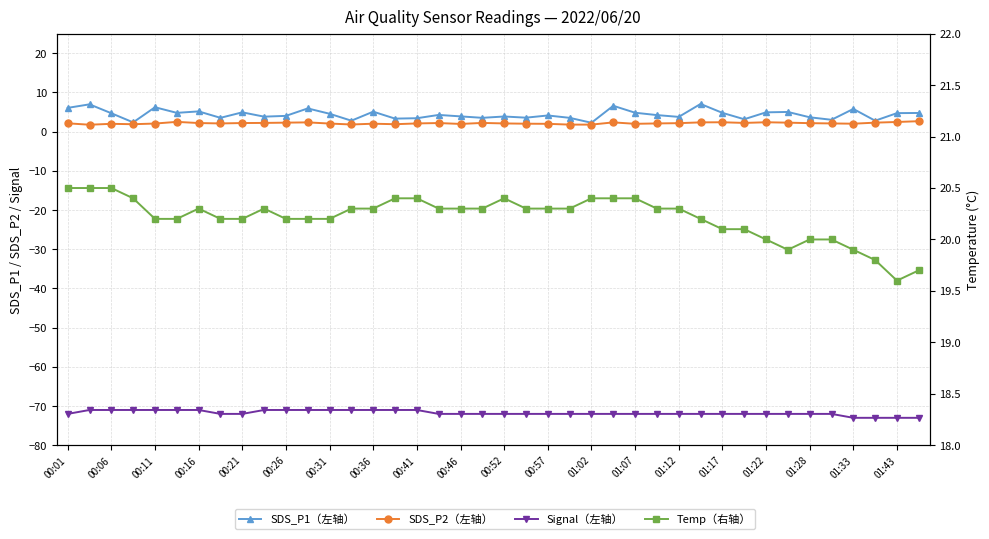

Between 00:31 and 33, which series saw the biggest shift?

Signal（左轴）